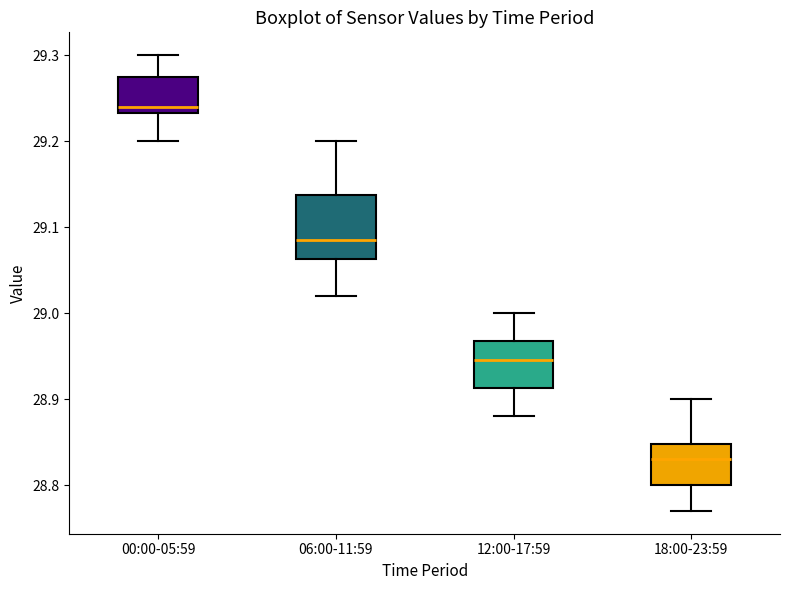

Reading left to right, transcribe this box plot: for each box, give where its median line is, the range the box spans, and where its two whiskers end, as read against the y-axis. The values are not printed on the chart, so give them approximately, as read against the axis.

00:00-05:59: median 29.24, box 29.23 to 29.28, whiskers 29.20 to 29.30
06:00-11:59: median 29.09, box 29.06 to 29.14, whiskers 29.02 to 29.20
12:00-17:59: median 28.95, box 28.91 to 28.97, whiskers 28.88 to 29.00
18:00-23:59: median 28.83, box 28.80 to 28.85, whiskers 28.77 to 28.90